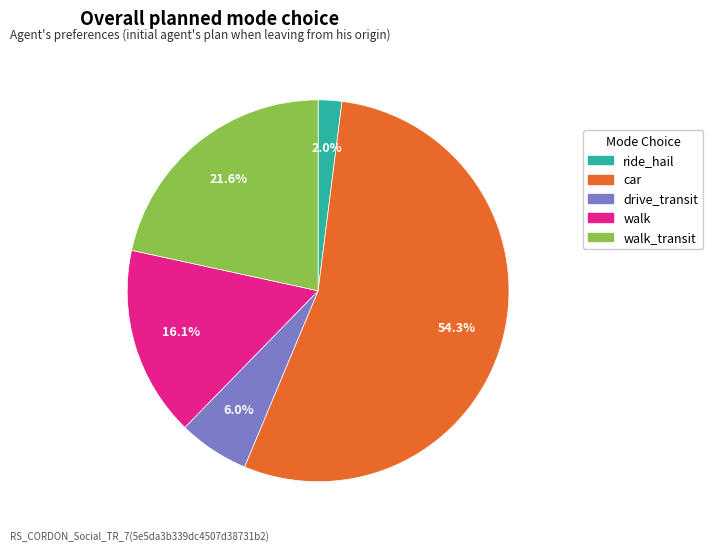

Does ride_hail represent more than half of the total?

No